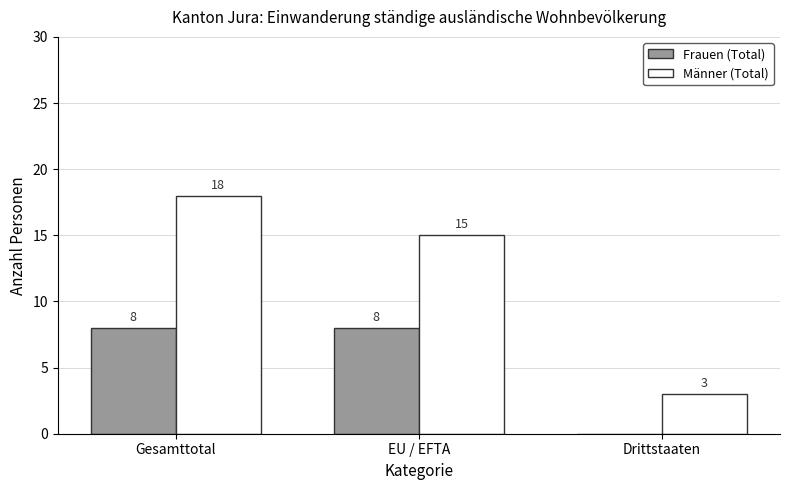

Is the value of Männer (Total) at Gesamttotal greater than the value of Frauen (Total) at EU / EFTA?

Yes